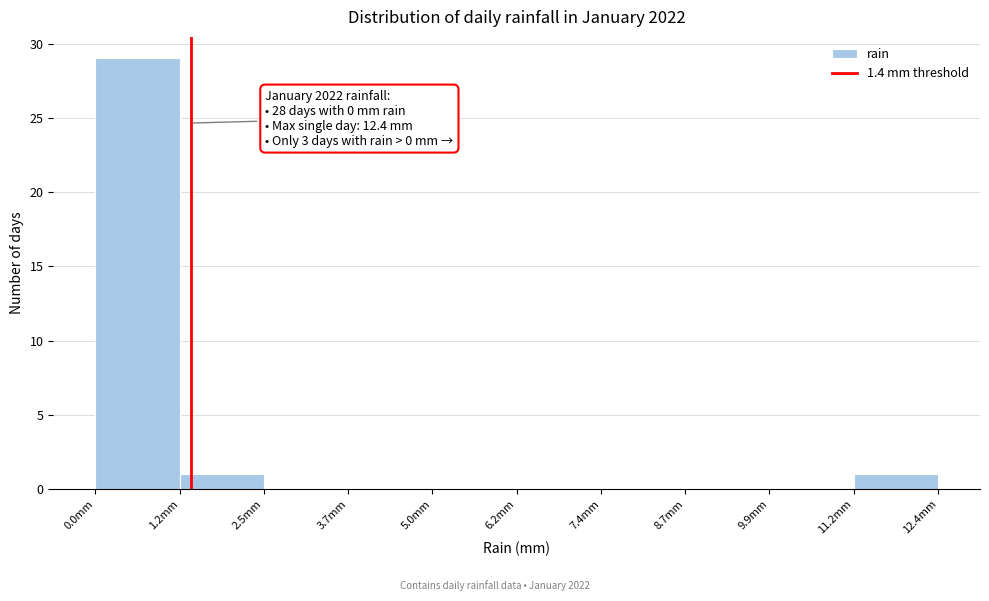

Over which range of the x-axis is the bar tallest?

0.00 to 1.24